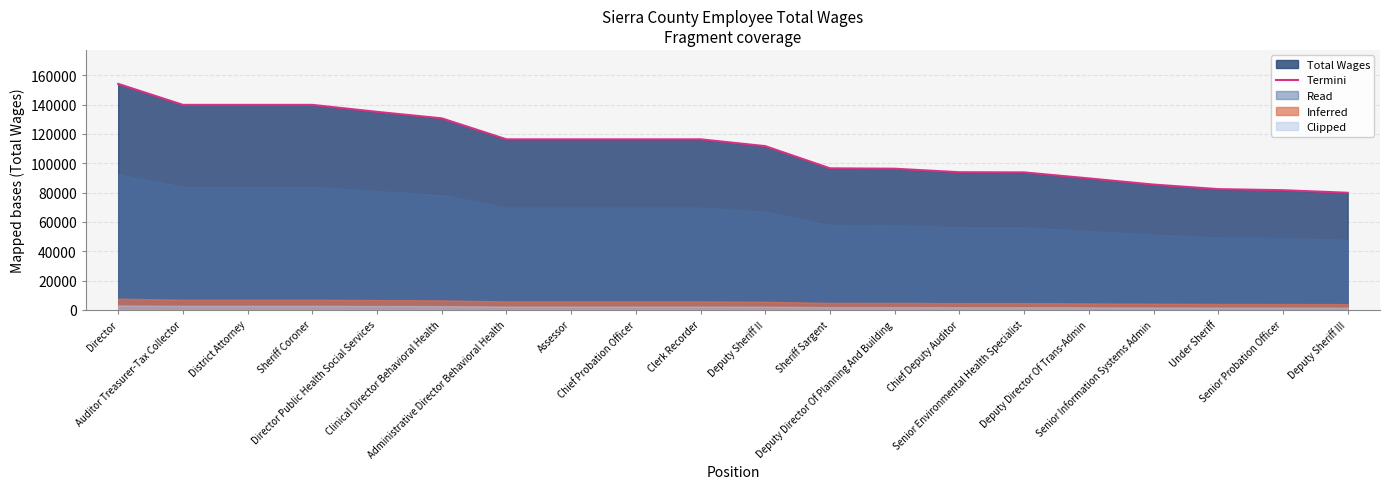

What is the difference between the maximum and minimum values?

74212